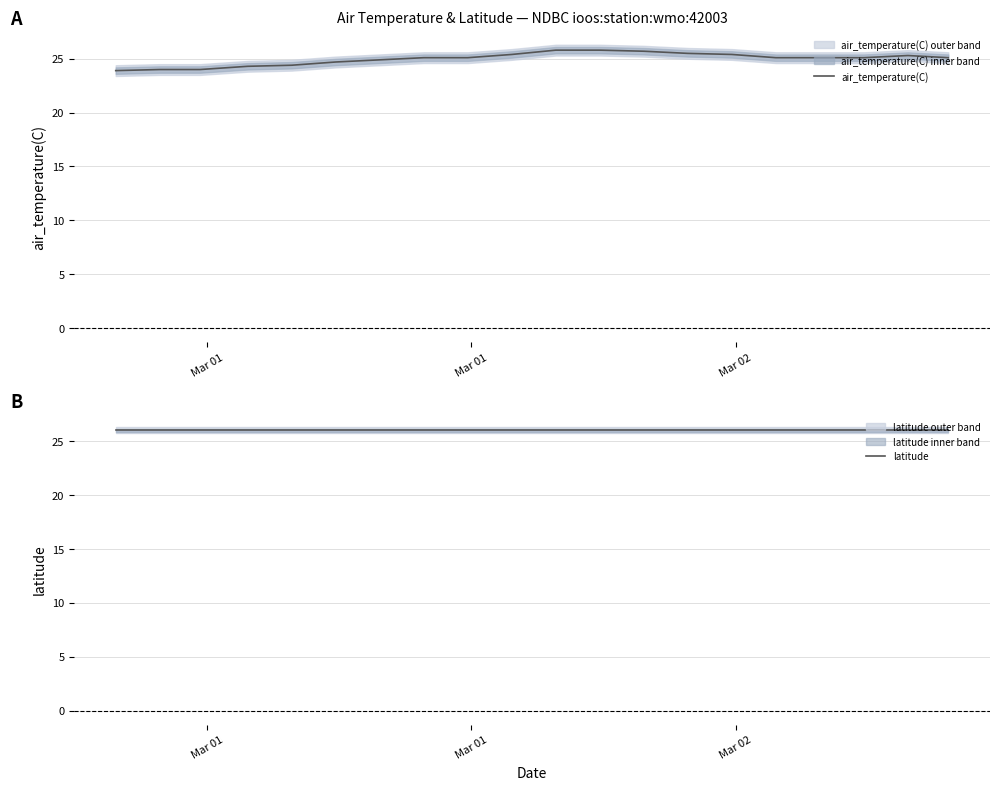

How many distinct data groups are displayed?

2